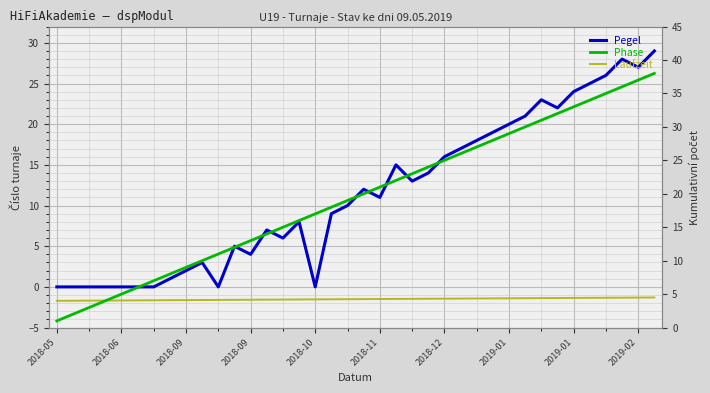

Which series has the widest spread of values?

Phase